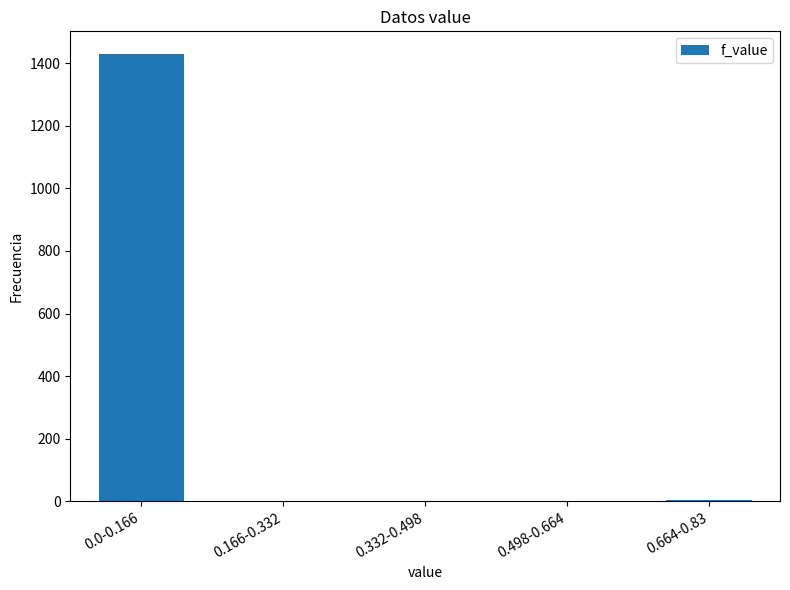

Is it true that the value at 0.0-0.166 is 1430?

True